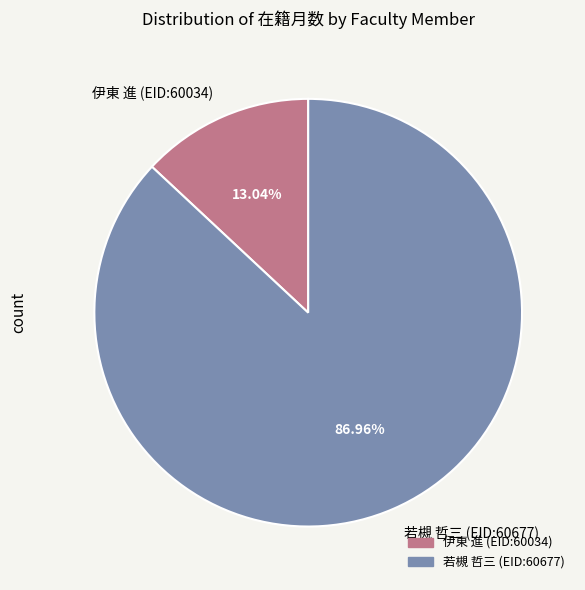

Count the number of slices in the pie.

2